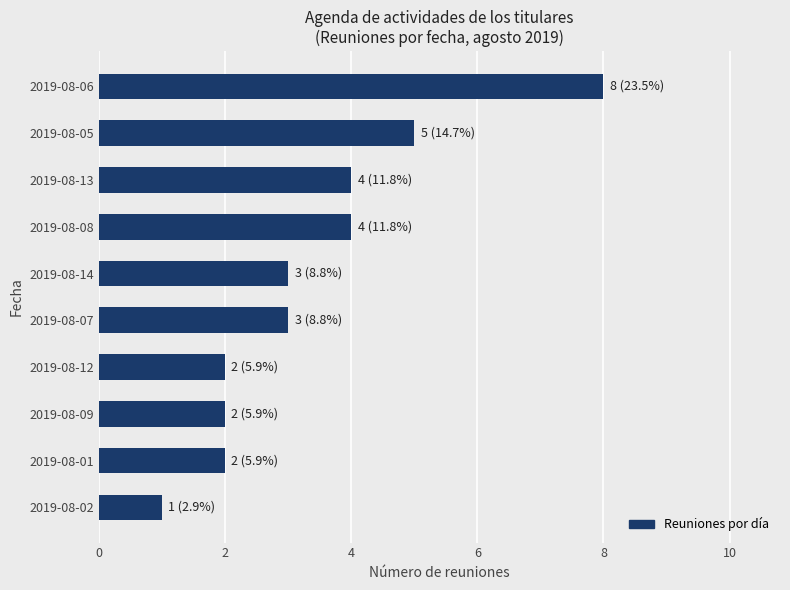

The chart shows a value of 2 at 2019-08-12. True or false?

True